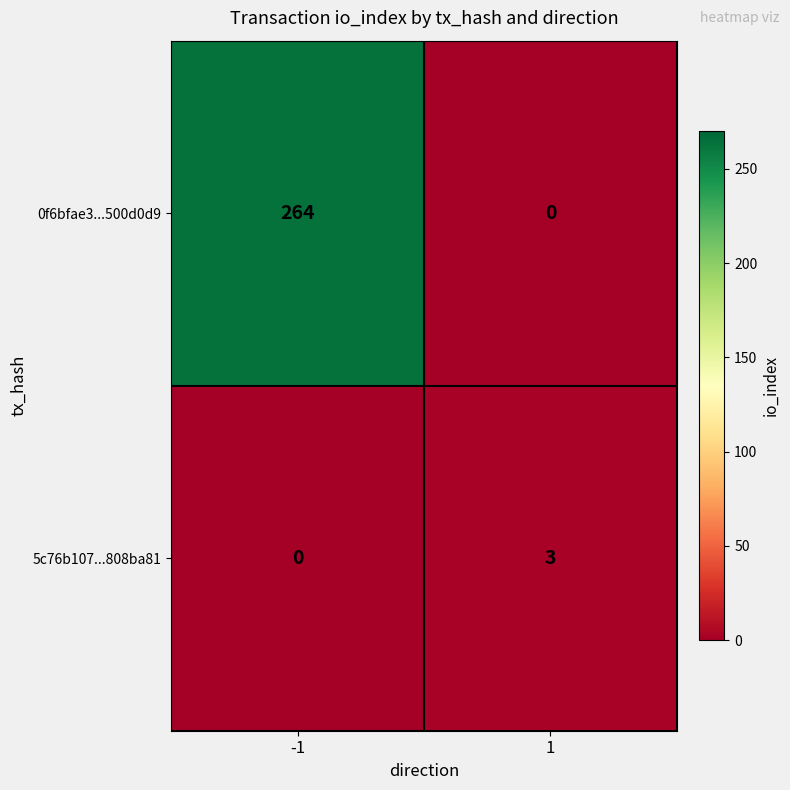

At which category is the sum across all series the highest?

-1